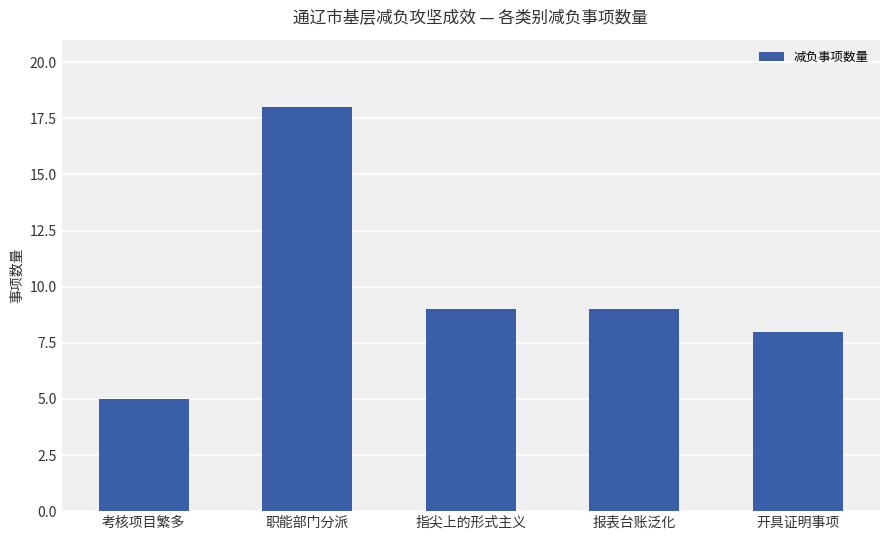

Count the number of categories in the chart.

5